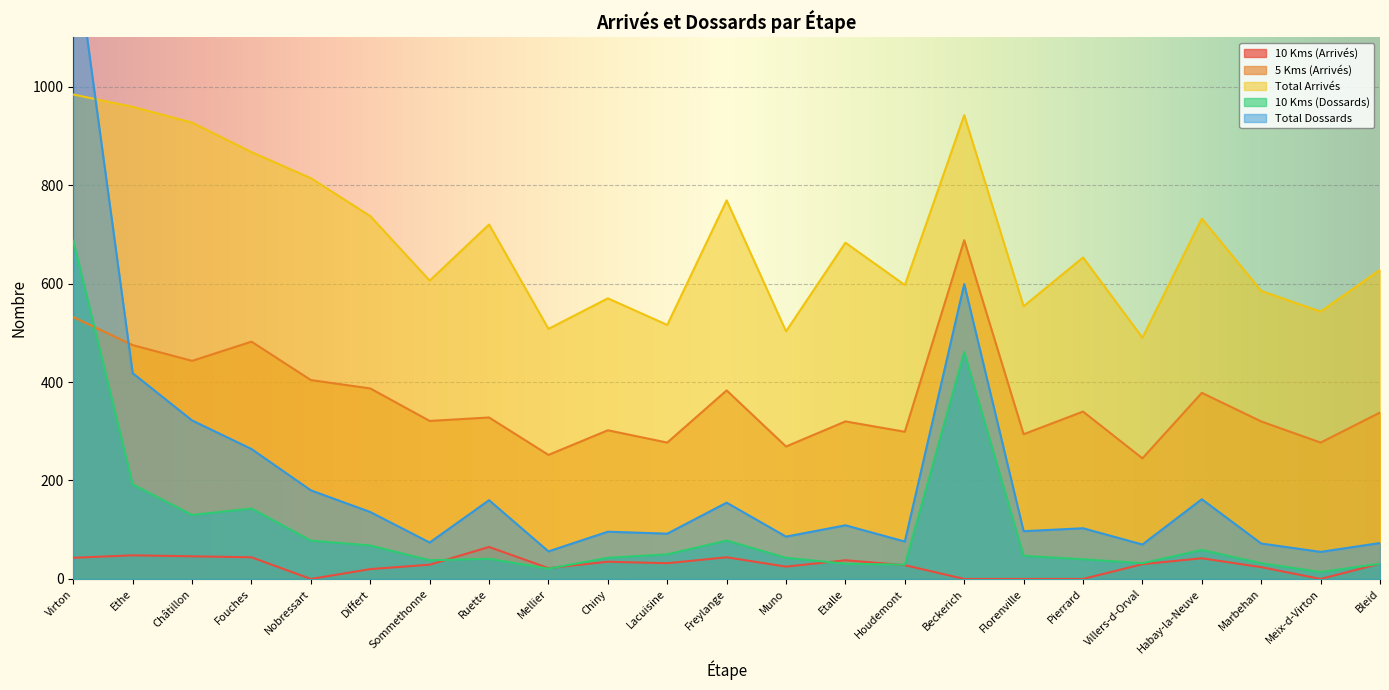

What is the value of the 5 Kms (Arrivés) point at the 1st from the left?

532